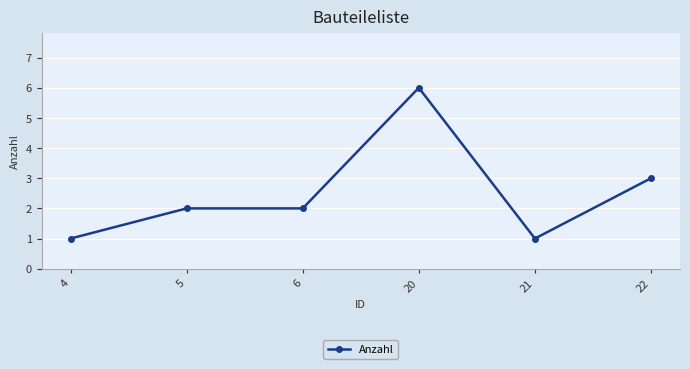

Where is the data nearest to the value 3?

22